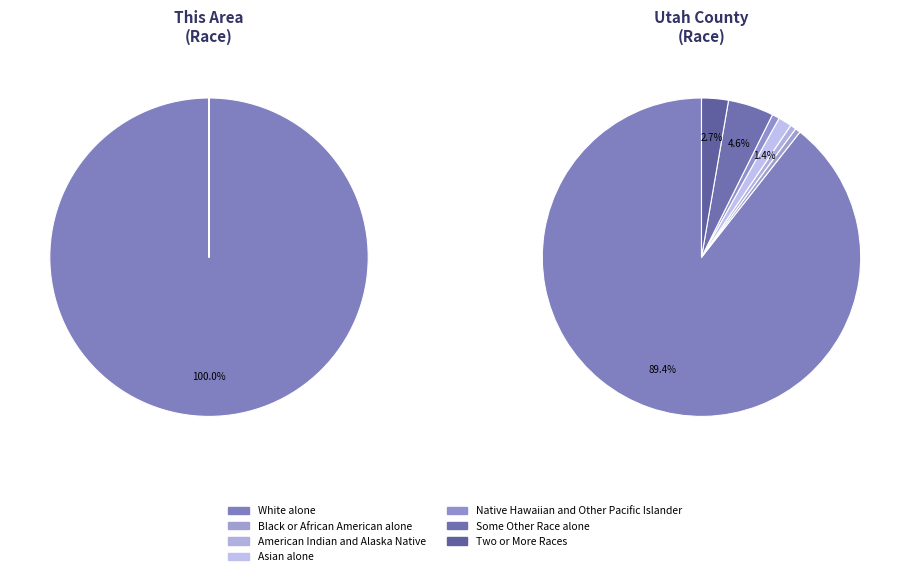

The White alone slice represents 86% of the pie. True or false?

False